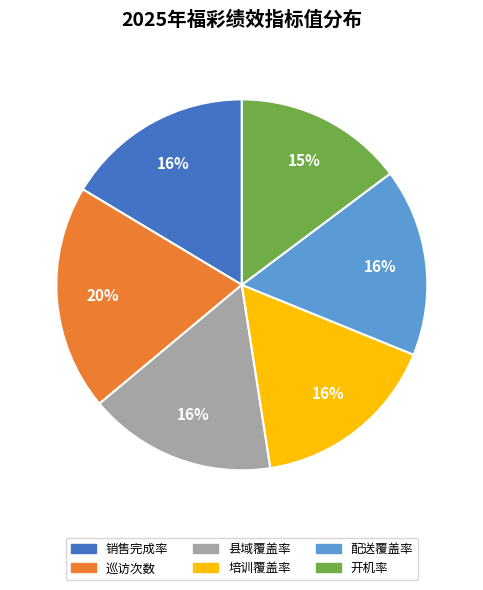

Does any single category account for the majority?

No